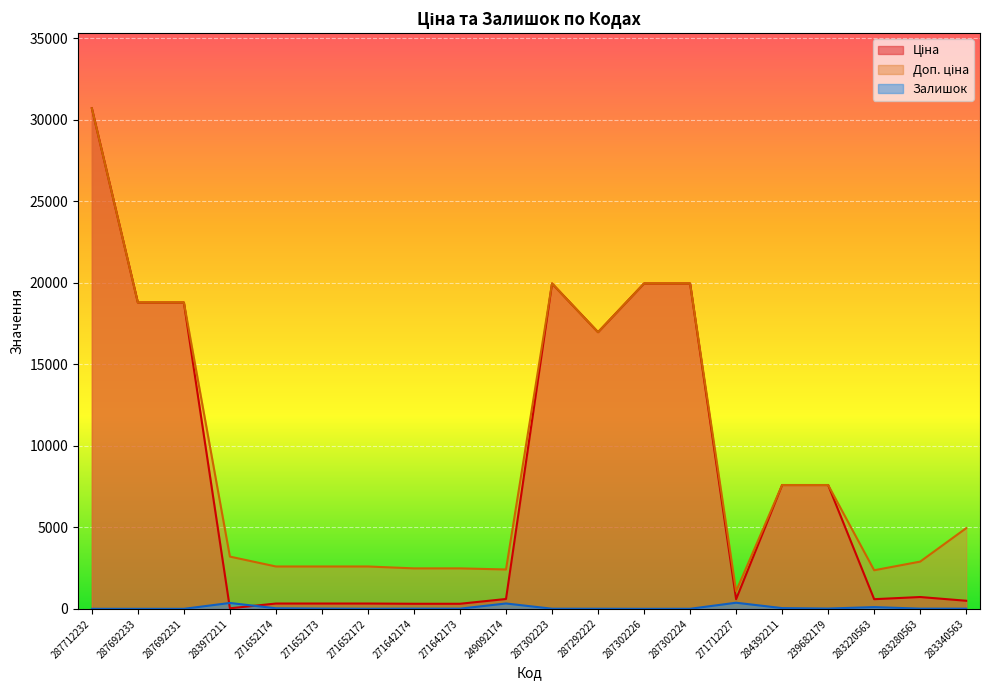

What are all the series names shown in the legend?

Ціна, Доп. ціна, Залишок